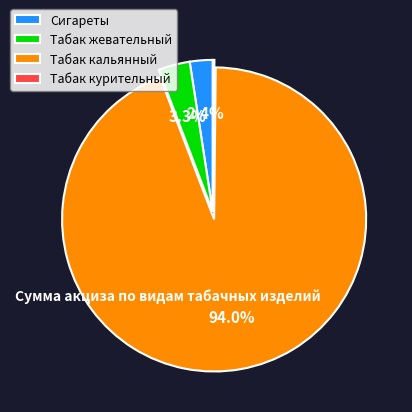

What is the total percentage of Табак кальянный and Сигареты?

96.5%